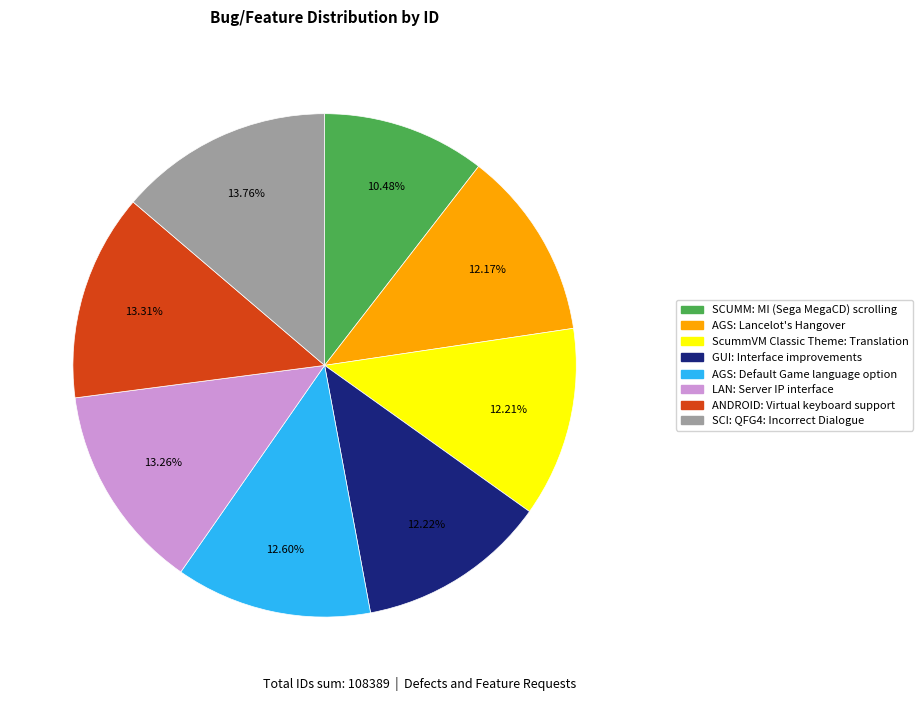

Approximately how many times larger is the value at GUI: Interface improvements compared to ScummVM Classic Theme: Translation?

1.0